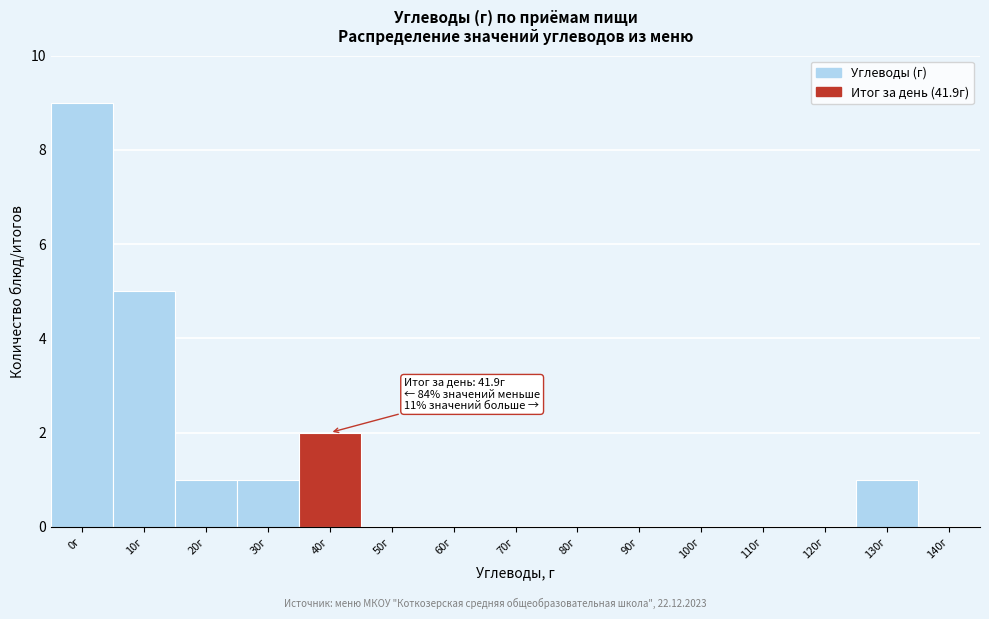

Reading right to left, what are all the values shown in this chart?

140г=0	130г=1	120г=0	110г=0	100г=0	90г=0	80г=0	70г=0	60г=0	50г=0	40г=2	30г=1	20г=1	10г=5	0г=9